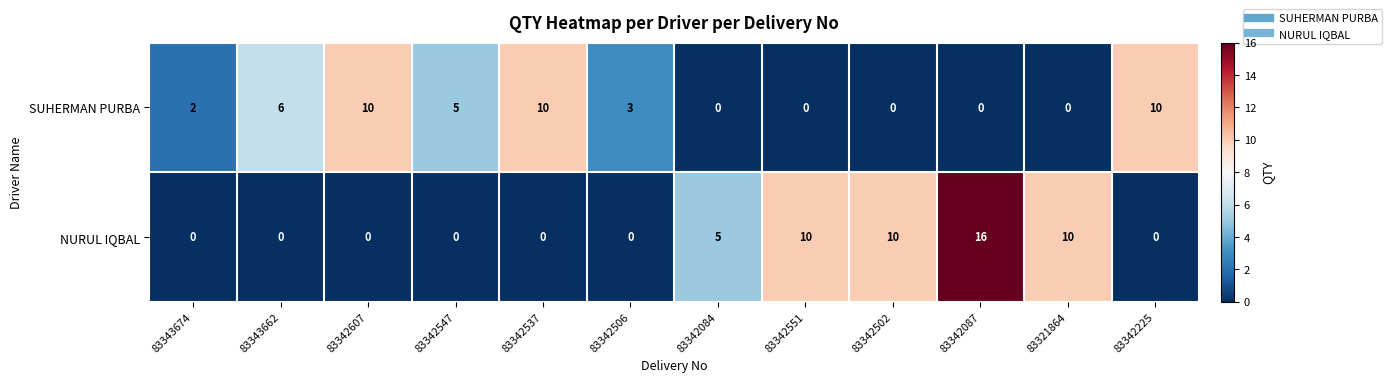

Which series has the largest total across all categories?

NURUL IQBAL